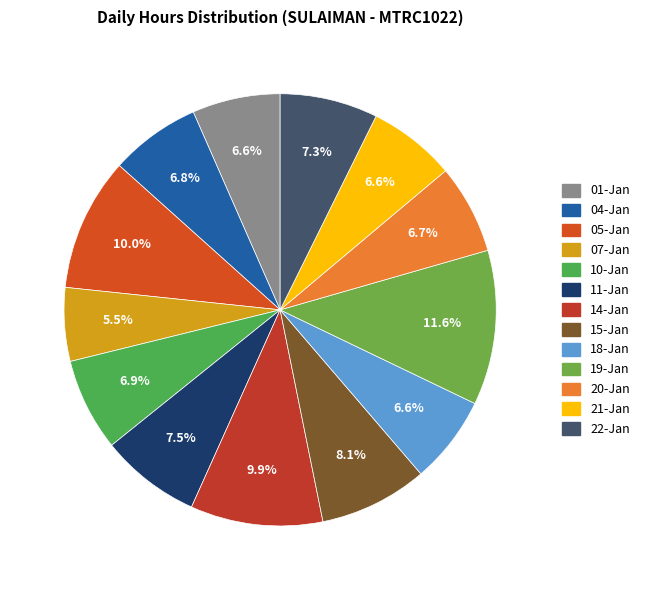

How many slices are in this pie chart?

13